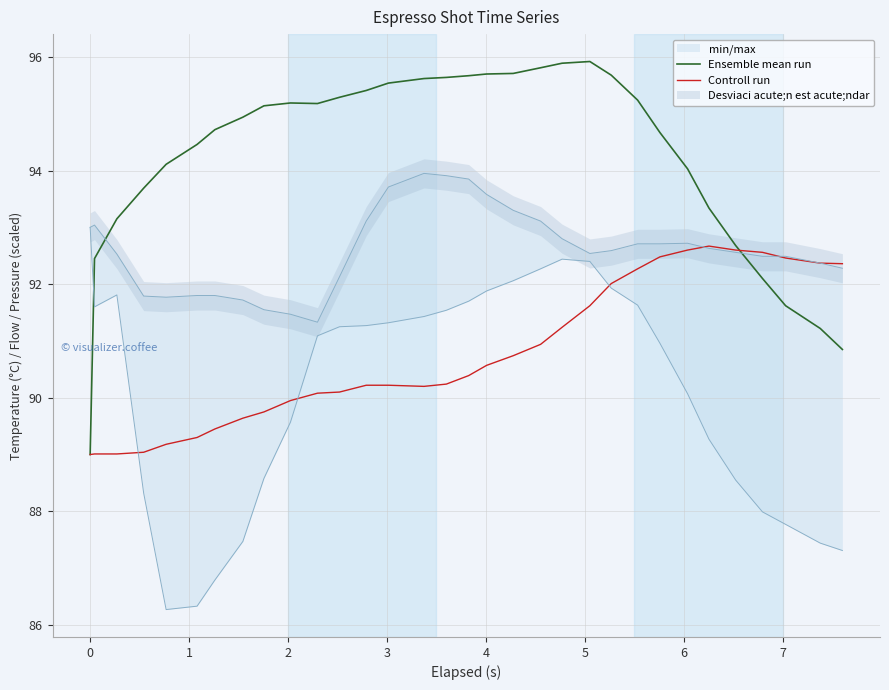

Which series has the largest total across all categories?

Ensemble mean run